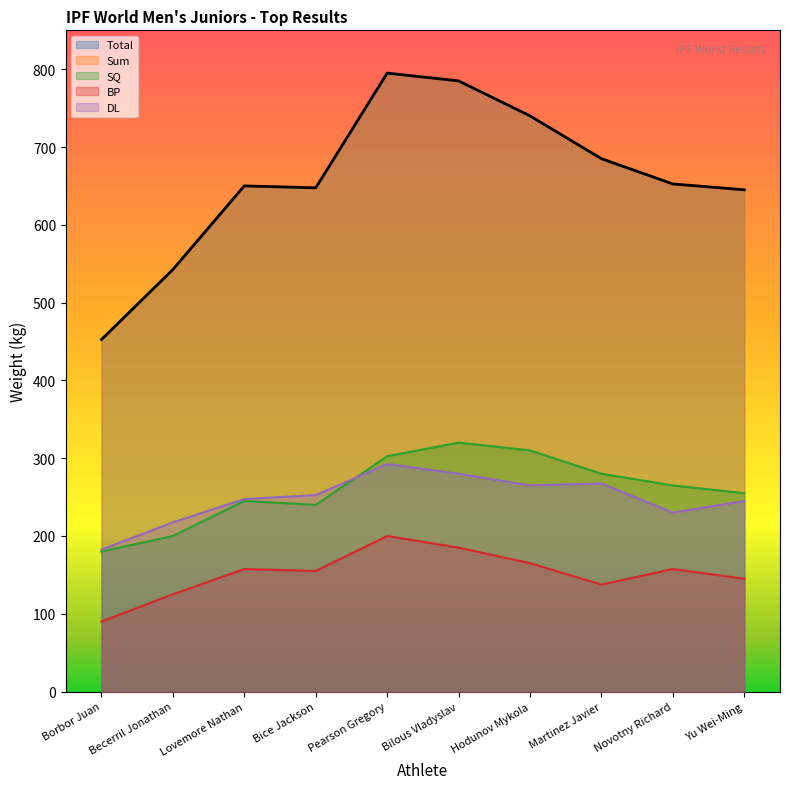

How many values in the BP series are below 157?

5